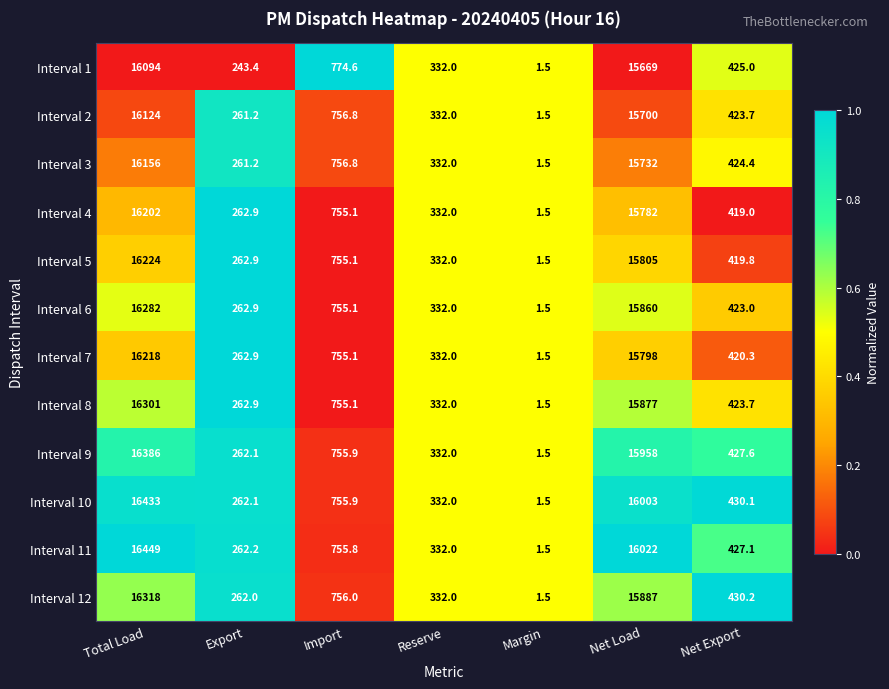

Which series has the widest spread of values?

Interval 11